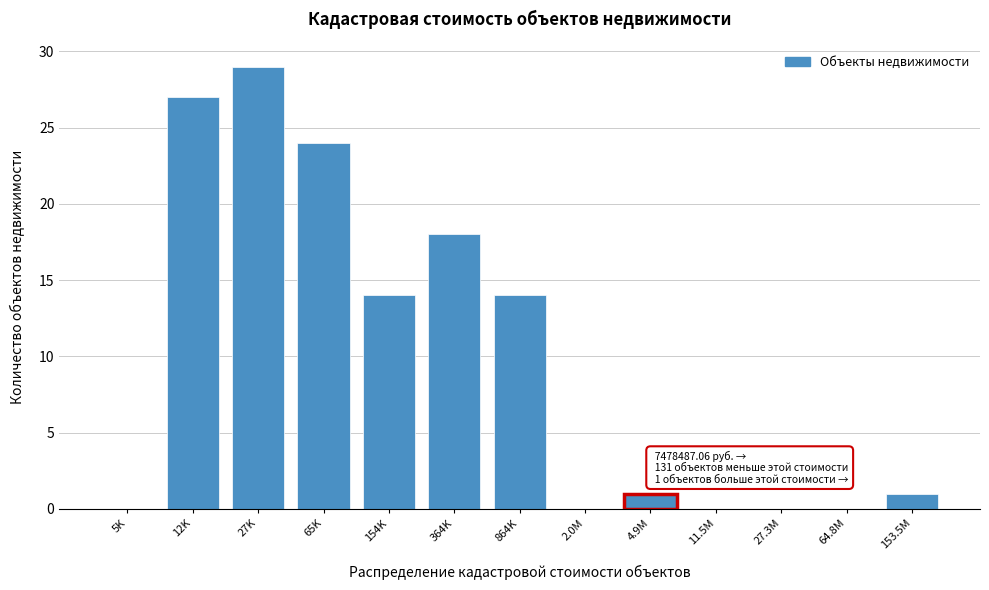

Reading right to left, list all the values displayed in this chart.

153.5M=1	64.8M=0	27.3M=0	11.5M=0	4.9M=1	2.0M=0	864K=14	364K=18	154K=14	65K=24	27K=29	12K=27	5K=0